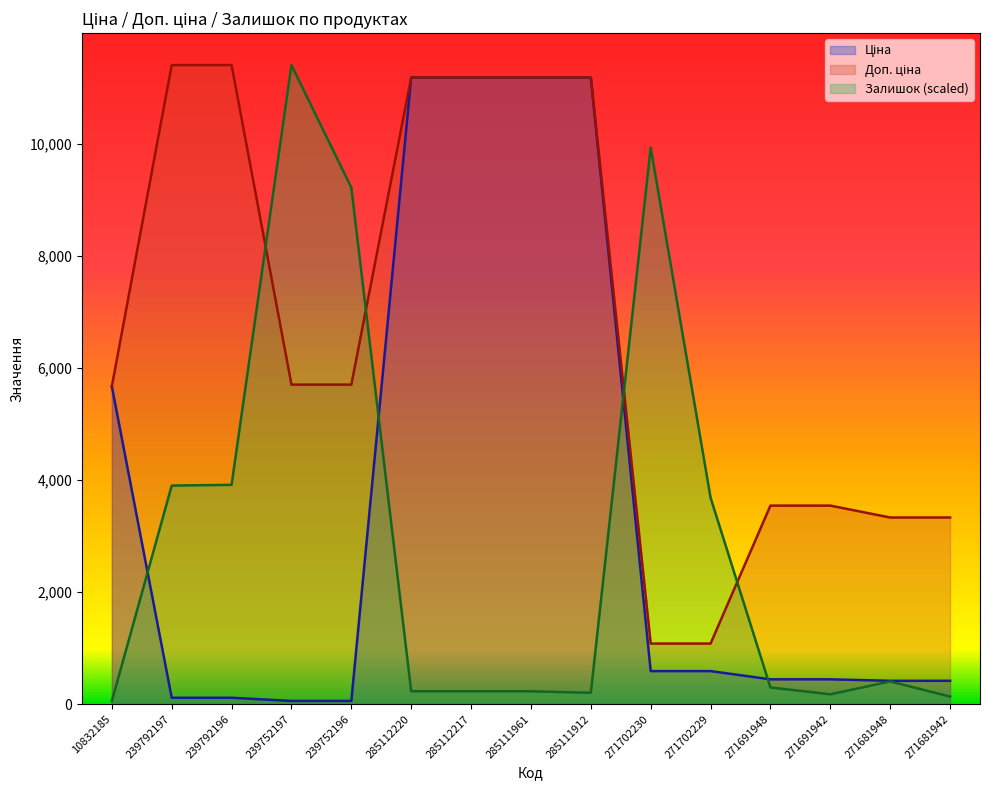

What is the sum of all Ціна values?

53667.9